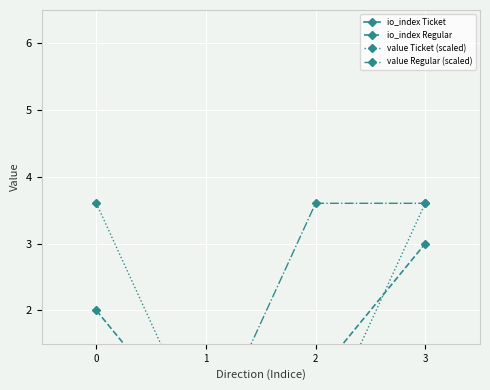

At which label does io_index Regular reach its peak?

3